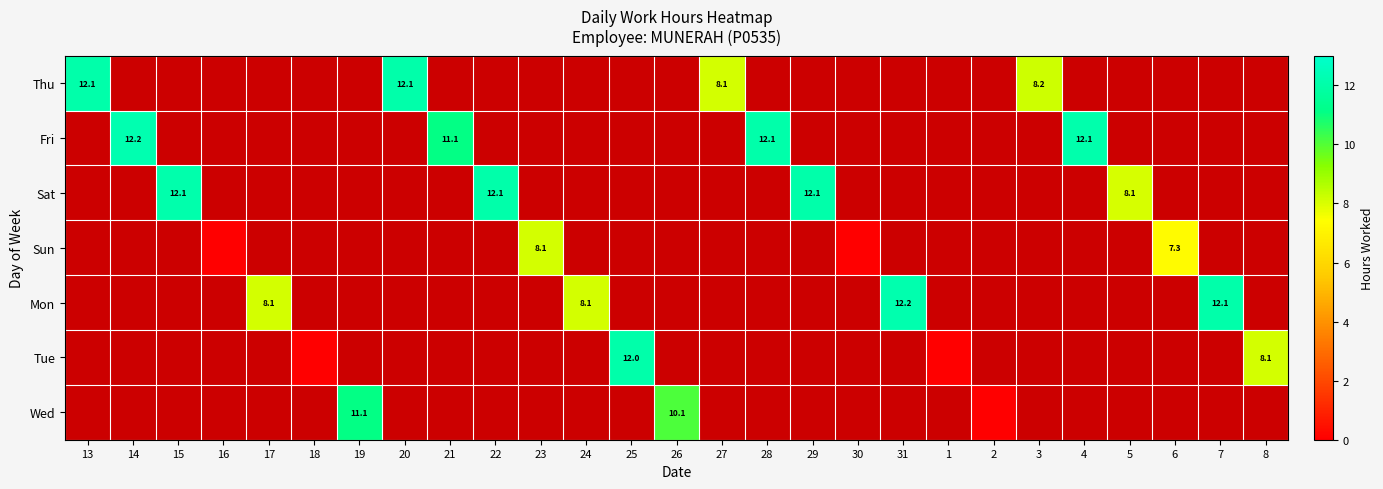

At how many categories does at least one series exceed 1?

22